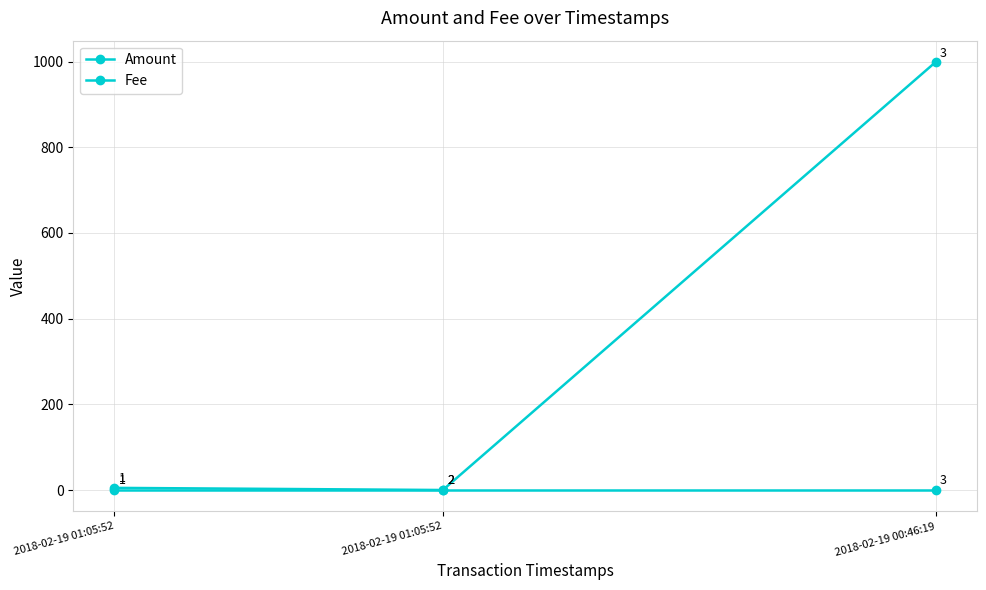

Which has a higher value, 2018-02-19 00:46:19 or 2018-02-19 01:05:52?

2018-02-19 00:46:19